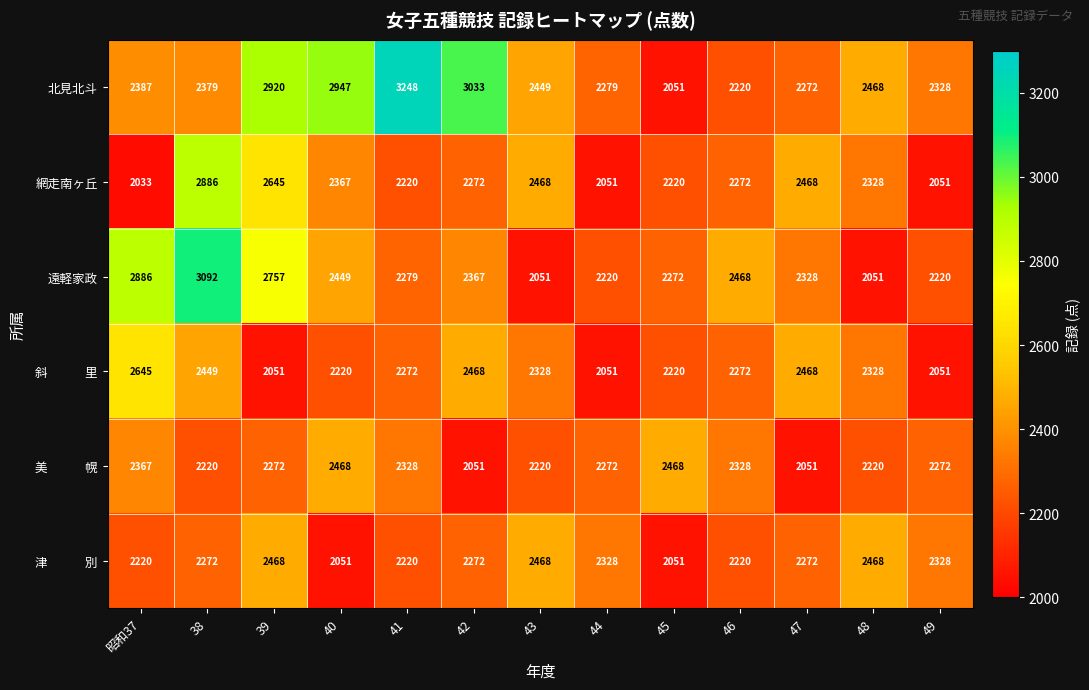

Read the 網走南ヶ丘 value at 41.

2220